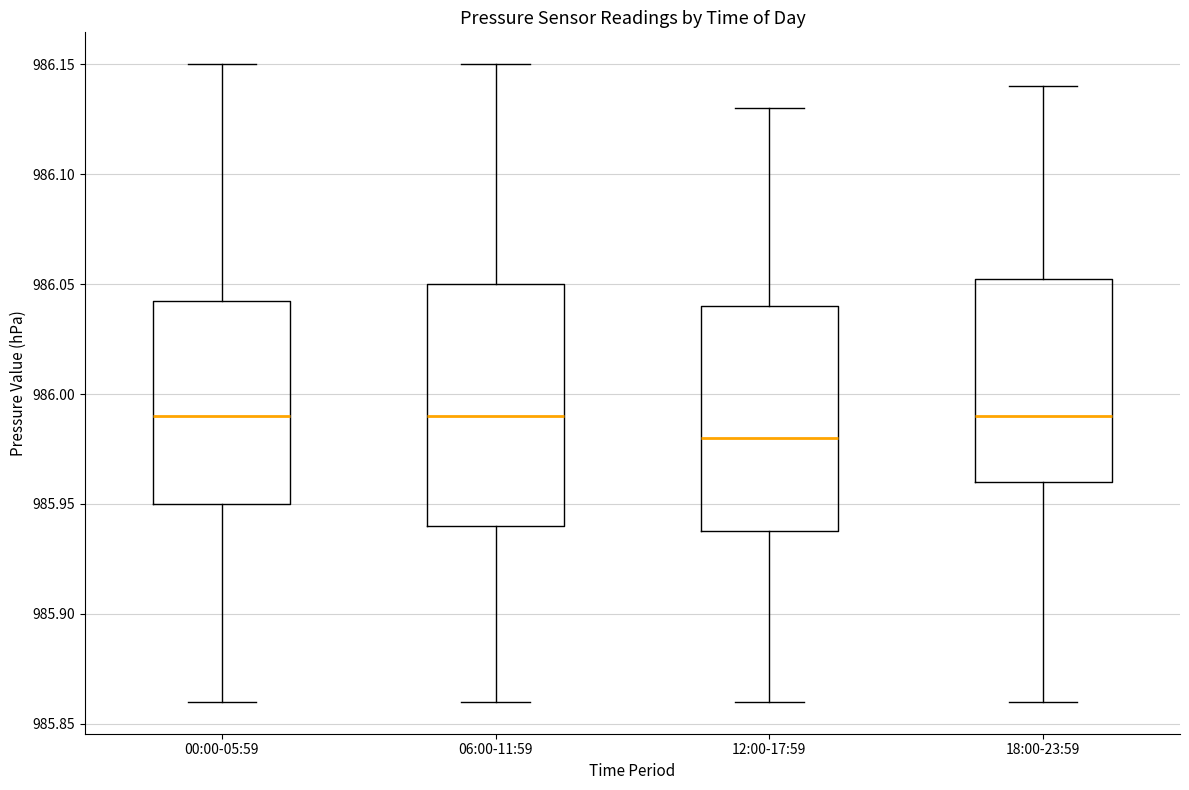

Reading left to right, read every box against the y-axis: the position of its median line, the range the box covers, and the ends of its whiskers. The values are not printed on the chart, so give them approximately, as read against the axis.

00:00-05:59: median 985.990, box 985.950 to 986.045, whiskers 985.860 to 986.150
06:00-11:59: median 985.990, box 985.940 to 986.050, whiskers 985.860 to 986.150
12:00-17:59: median 985.980, box 985.940 to 986.040, whiskers 985.860 to 986.130
18:00-23:59: median 985.990, box 985.960 to 986.055, whiskers 985.860 to 986.140